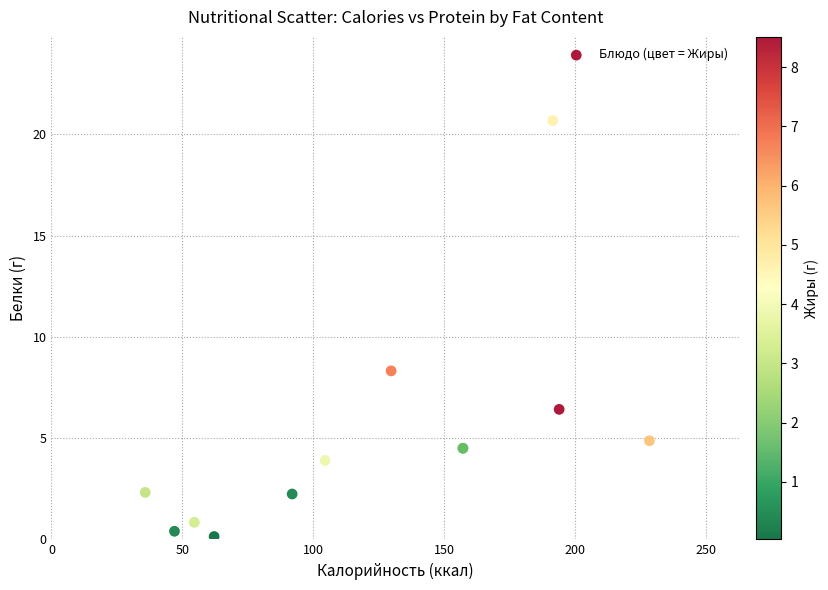

What Y value in the scatter plot is closest to 10?

8.3